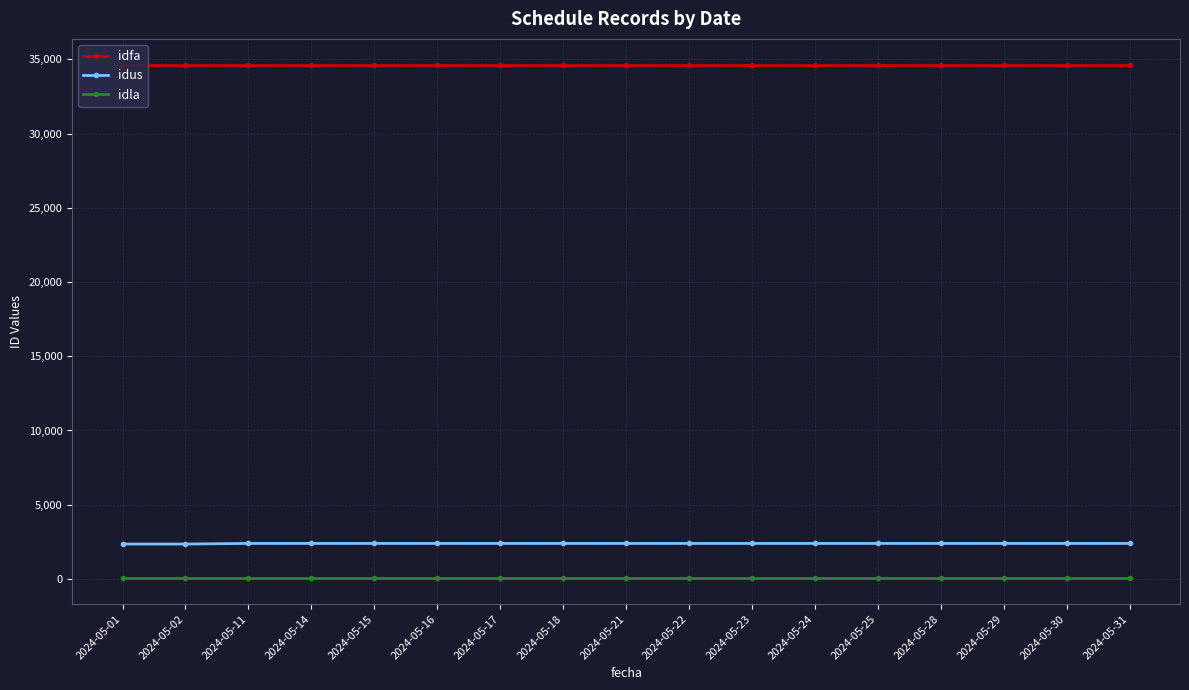

Reading left to right, what are all the values shown in this chart?

idfa: 34644	34644	34644	34644	34644	34644	34644	34644	34644	34644	34644	34644	34644	34644	34644	34644	34644
idus: 2352	2352	2393	2393	2393	2393	2393	2393	2393	2393	2393	2393	2393	2393	2393	2393	2393
idla: 38	38	38	38	38	38	38	38	38	38	38	38	38	38	38	38	38